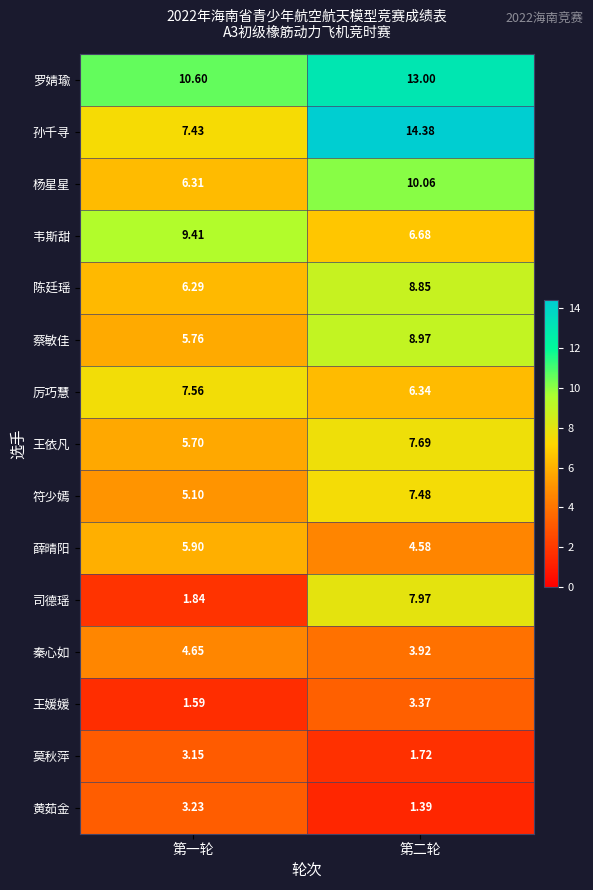

Rank the categories by 司德瑶 value from lowest to highest.

第一轮, 第二轮